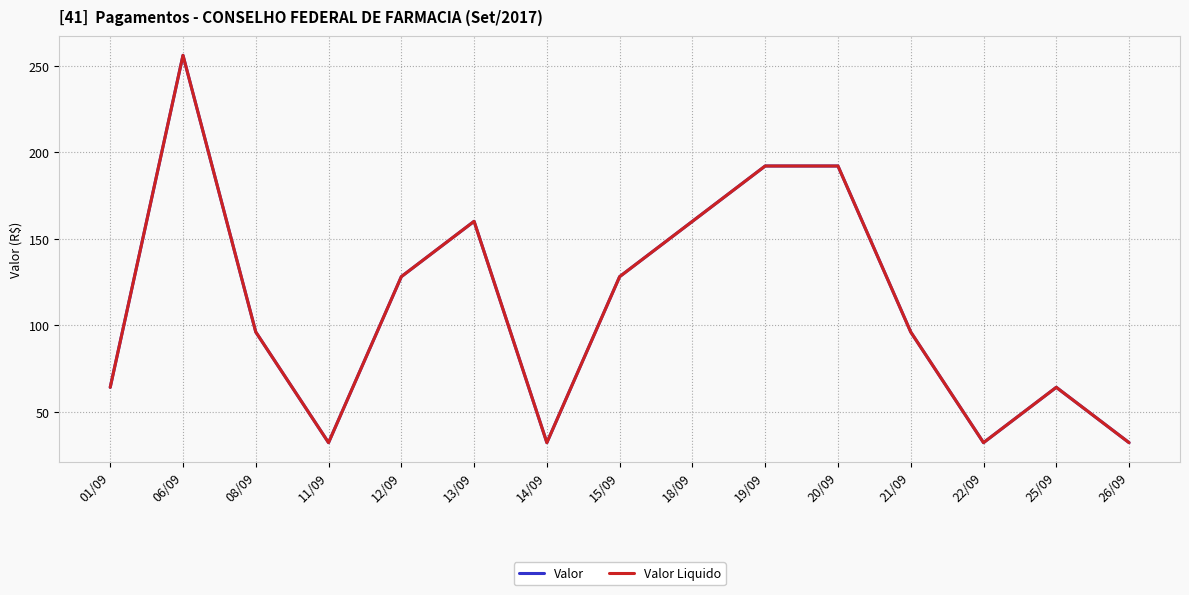

Is this an area chart (filled region under the line)?

No